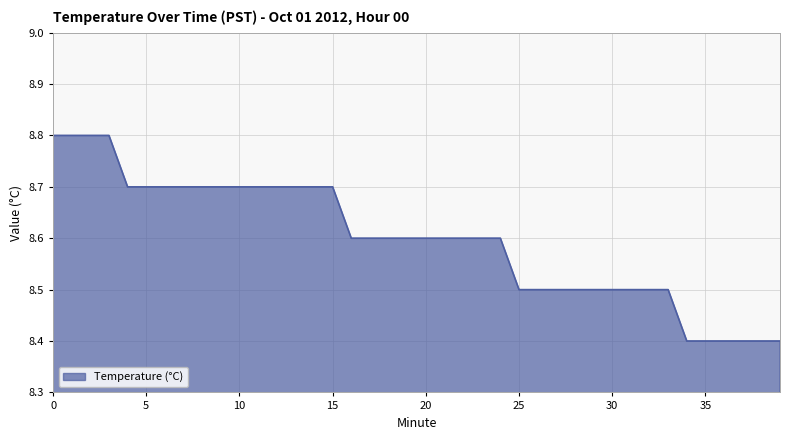

What is the difference between the maximum and minimum values?

0.4